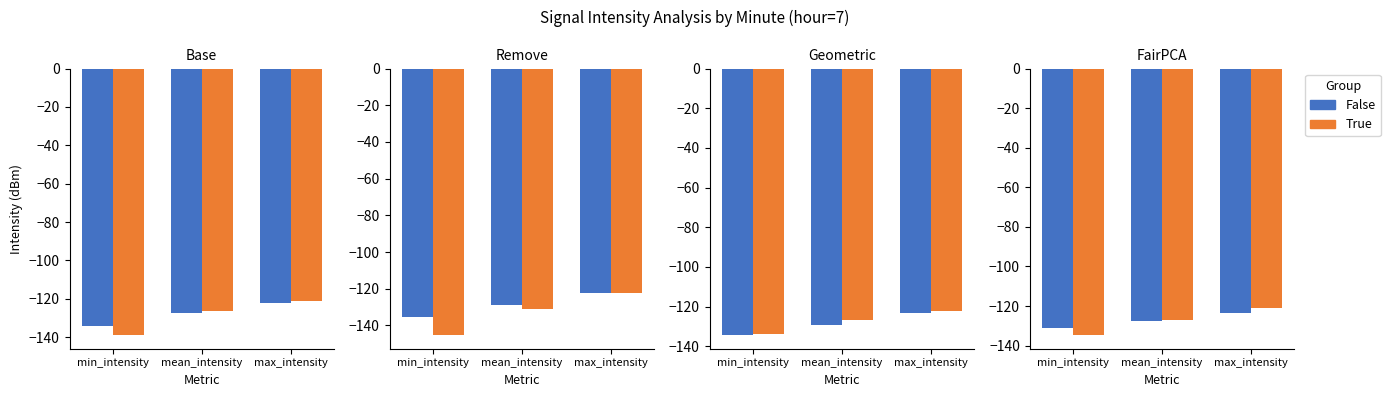

Reading right to left, what are all the values shown in this chart?

False: max_intensity=-123.6	mean_intensity=-127.4	min_intensity=-131.1
True: max_intensity=-121.2	mean_intensity=-127.0	min_intensity=-134.8